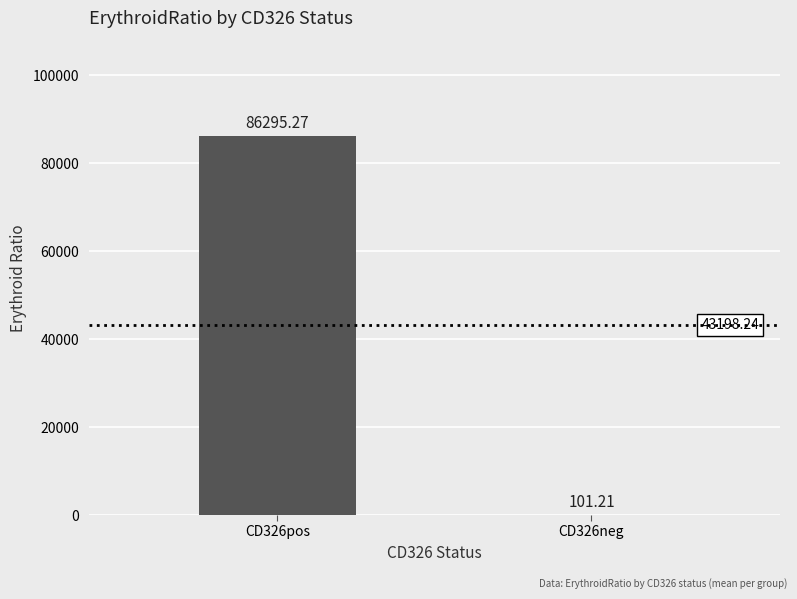

What is the sum of the values at CD326neg and CD326pos?

86396.5